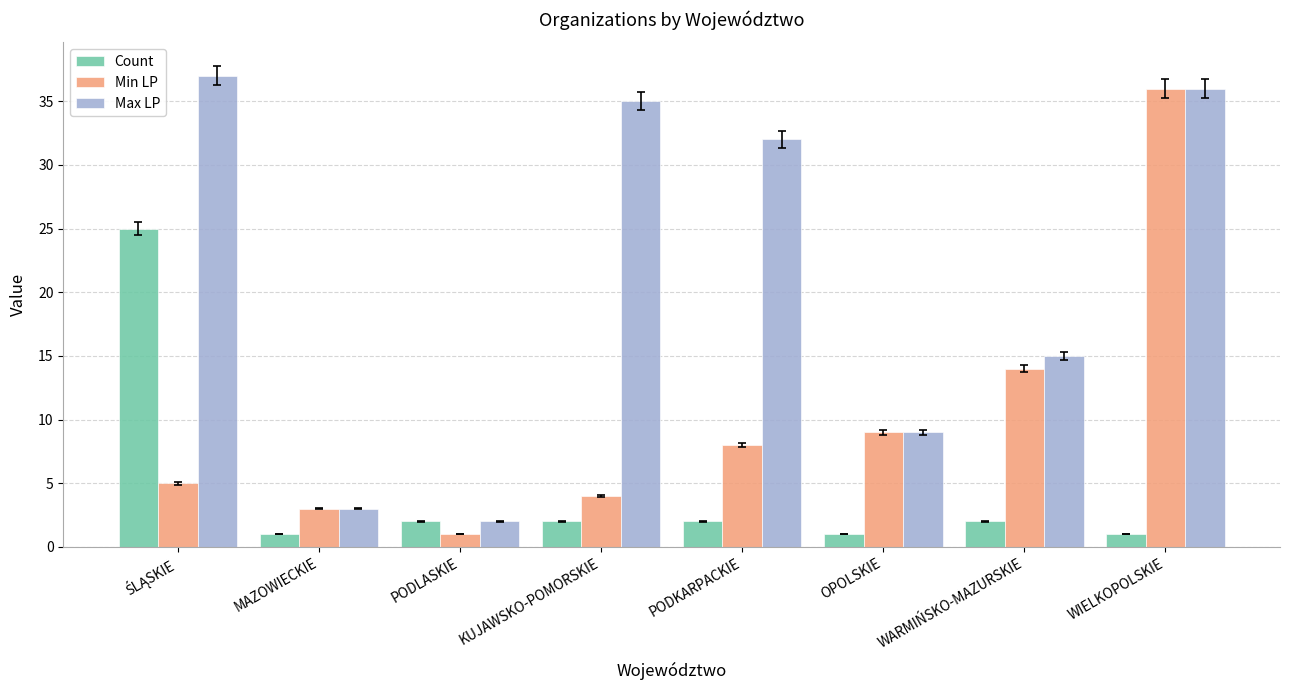

What are all the series names shown in the legend?

Count, Min LP, Max LP